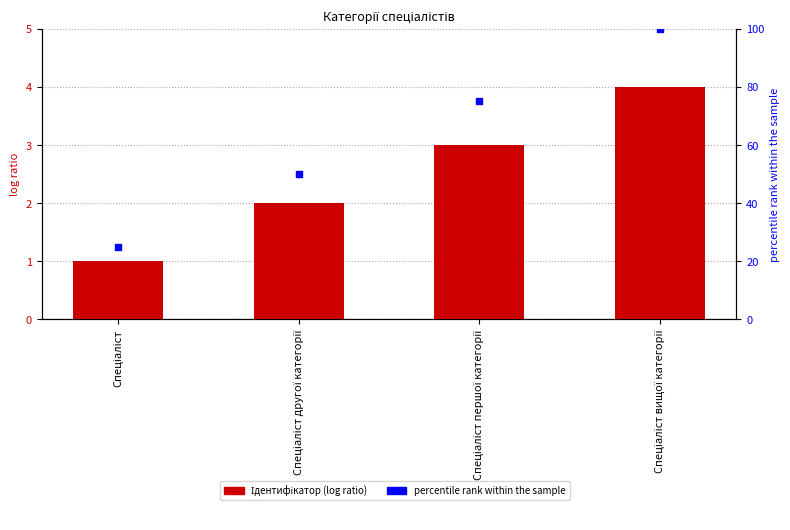

Which series reaches the minimum Y coordinate?

Ідентифікатор